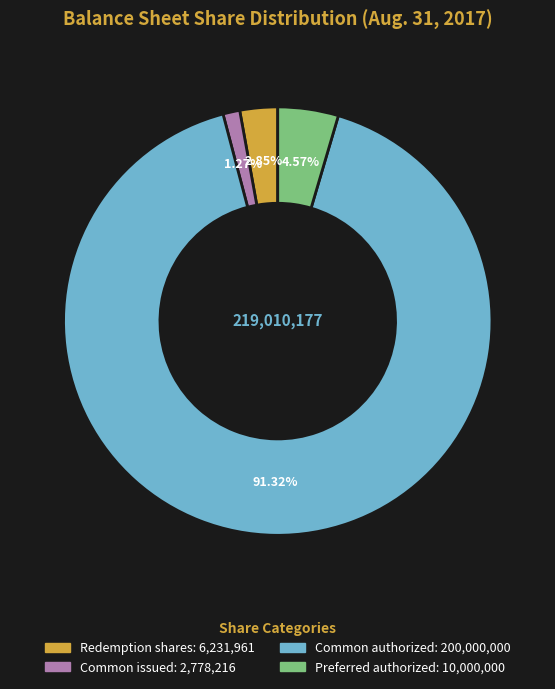

Is there any slice that represents more than half of the pie?

Yes